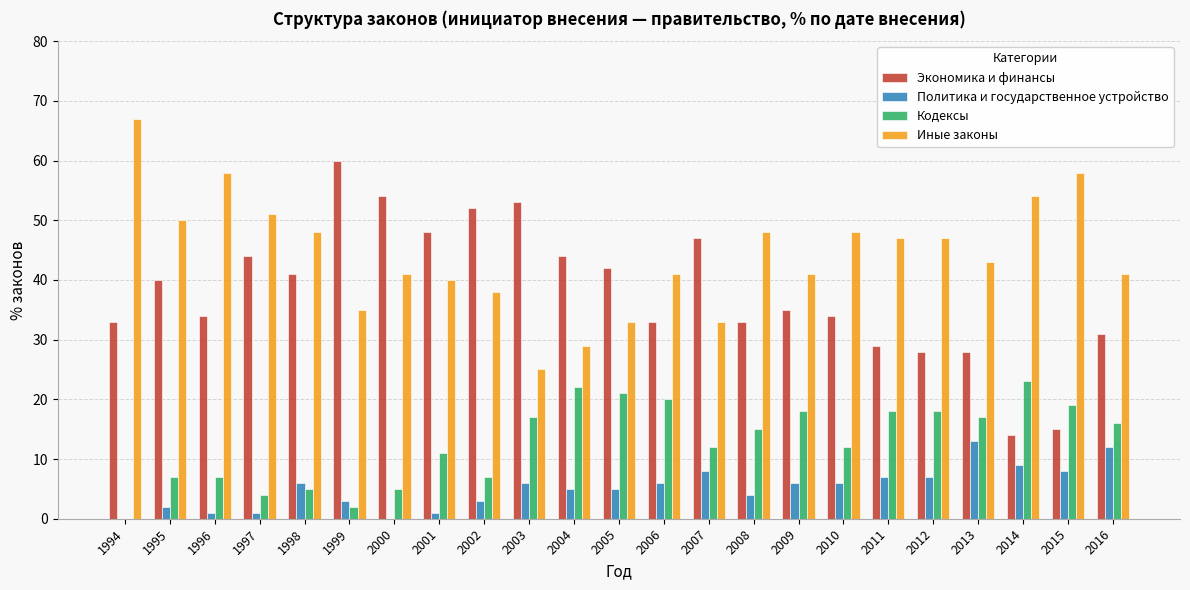

What value does the Политика и государственное устройство series have at 1999?

3